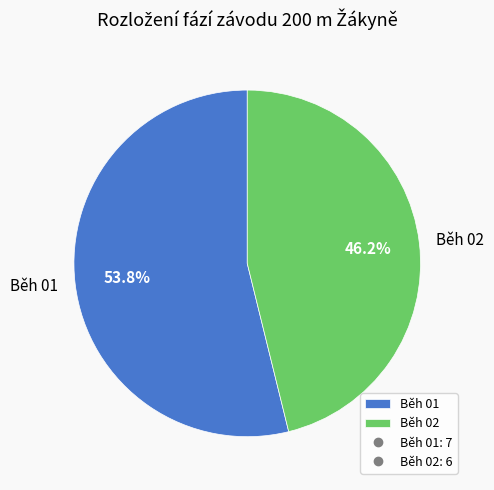

True or false: Běh 02 accounts for 46% of the total.

True